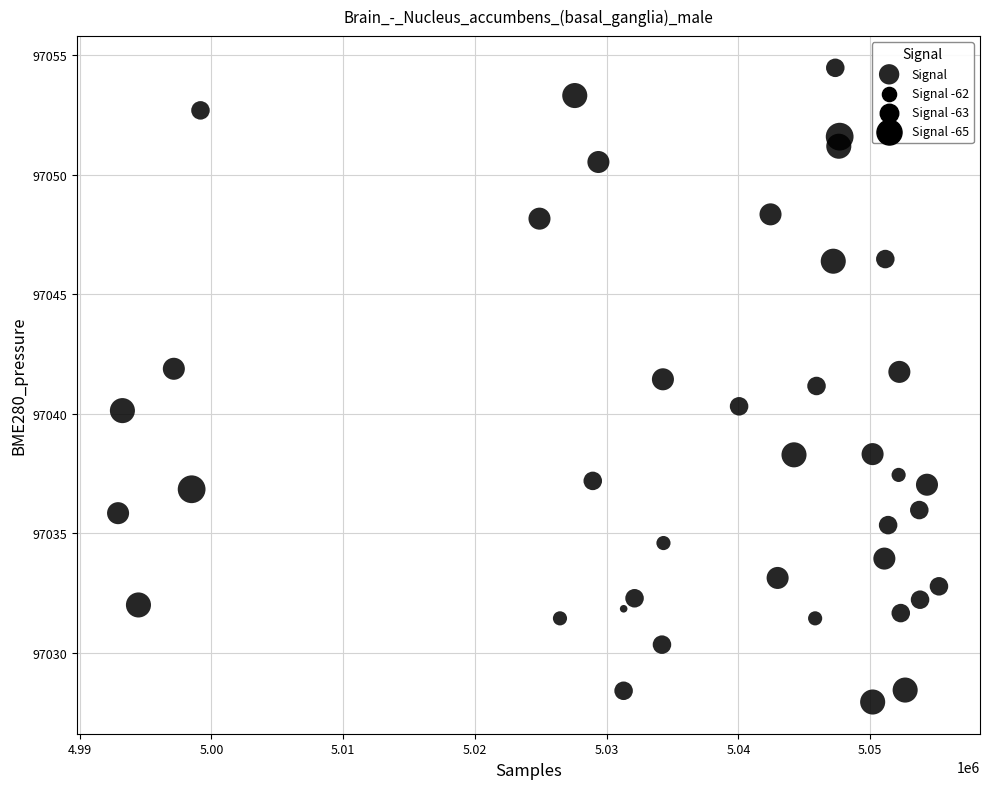

What is the range of X values (max minus min)?

62312.0